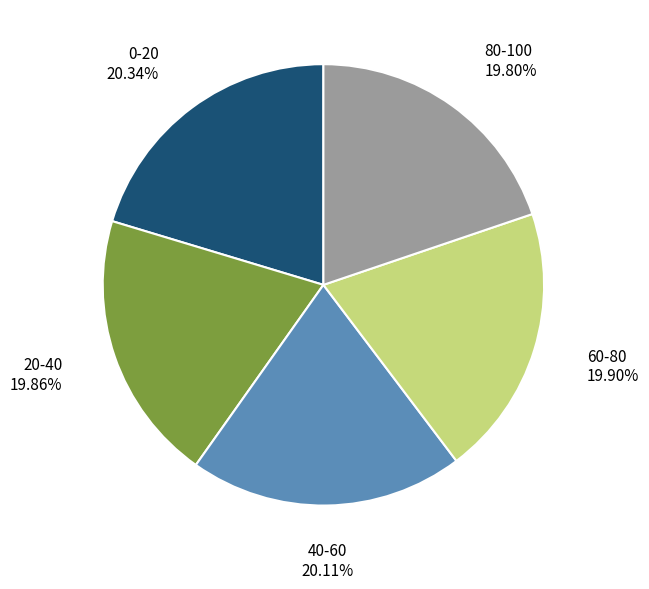

What percentage is the 80-100 slice, to the nearest percent?

20%